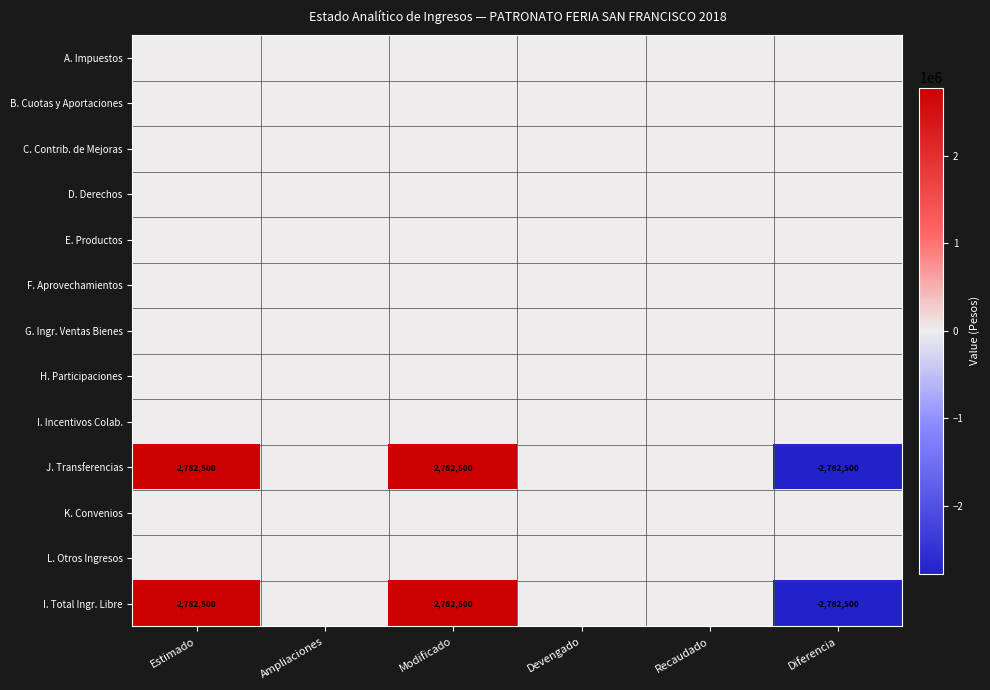

What is the difference between the highest and lowest values at Diferencia?

2782500